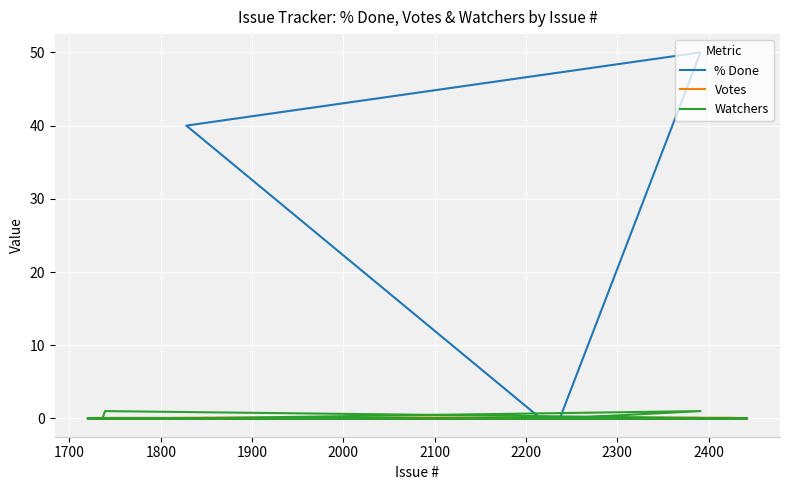

List the series in order of their peak value, lowest first.

Votes, Watchers, % Done